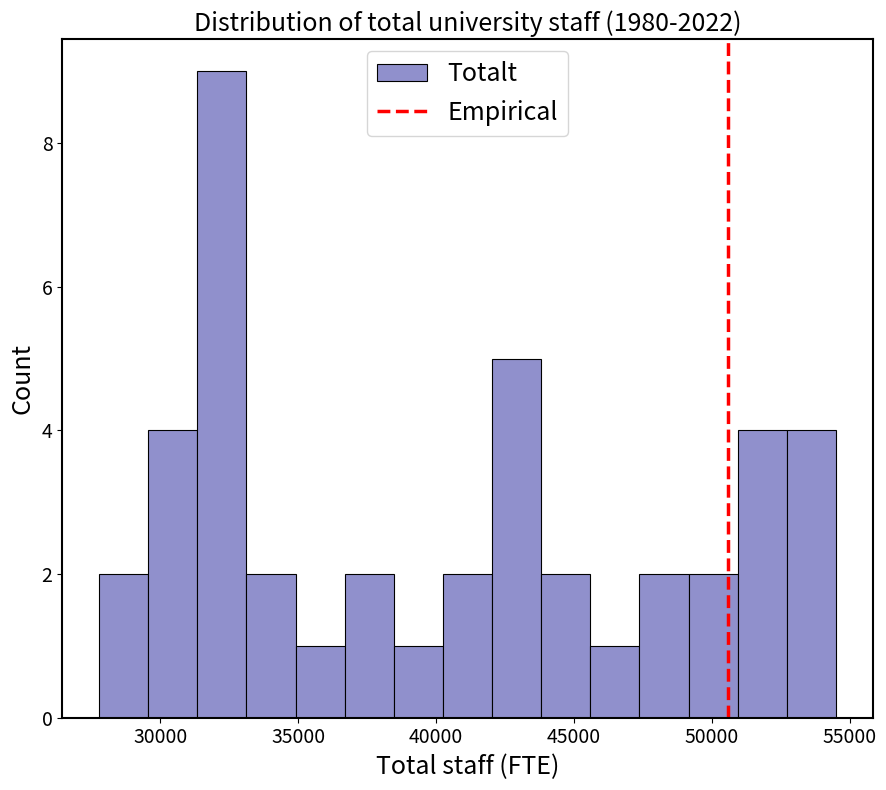

Read against the x-axis, roughly where is the centre of the tallest bar?

32000